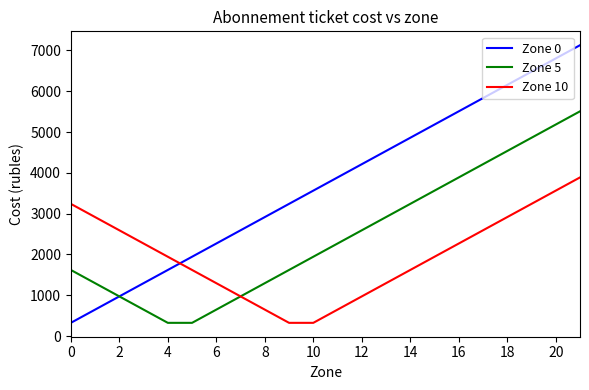

What is the minimum value for Zone 0?

324